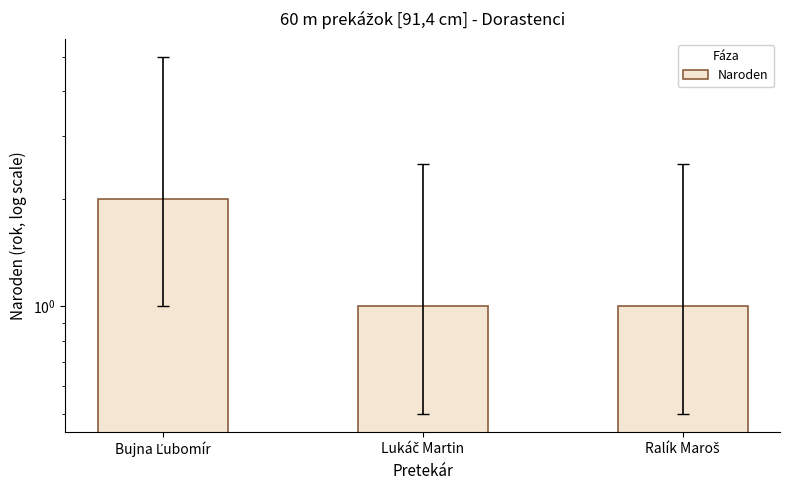

What is the label of the 2nd bar from the right?

Lukáč Martin